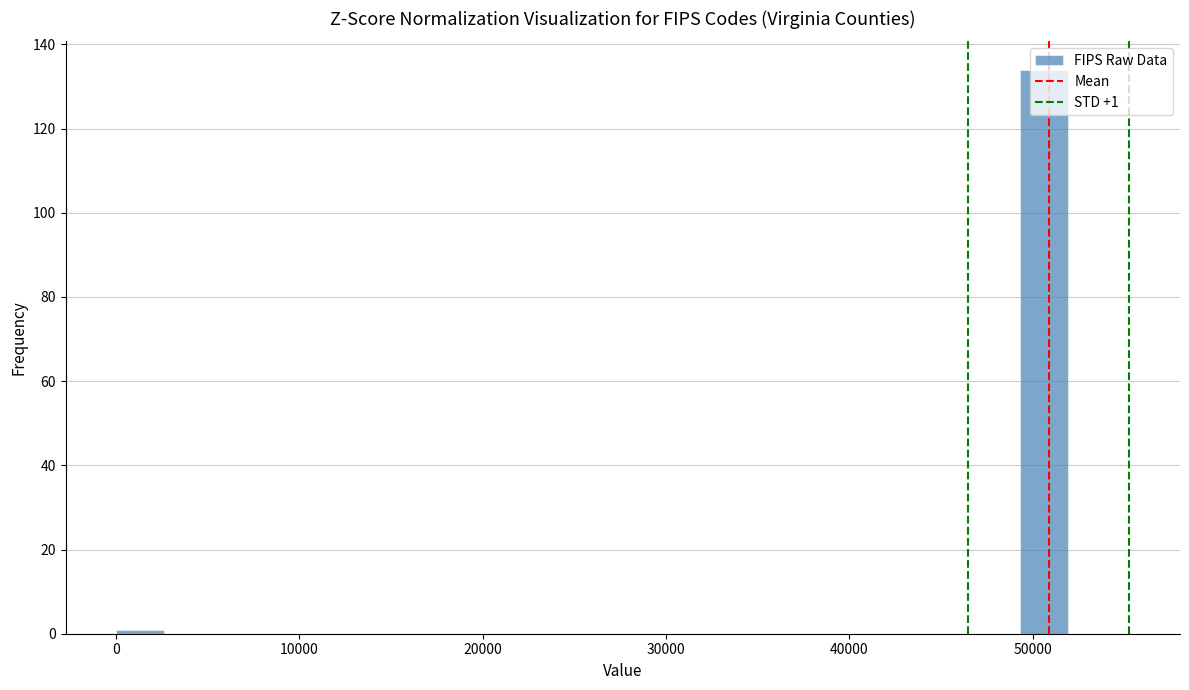

Read against the x-axis, roughly where is the centre of the tallest bar?

51000